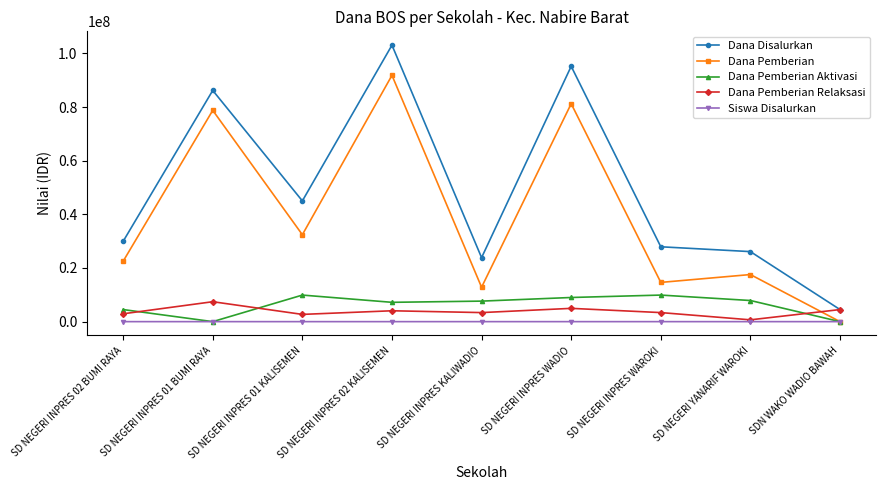

At which category is the sum across all series the highest?

SD NEGERI INPRES 02 KALISEMEN